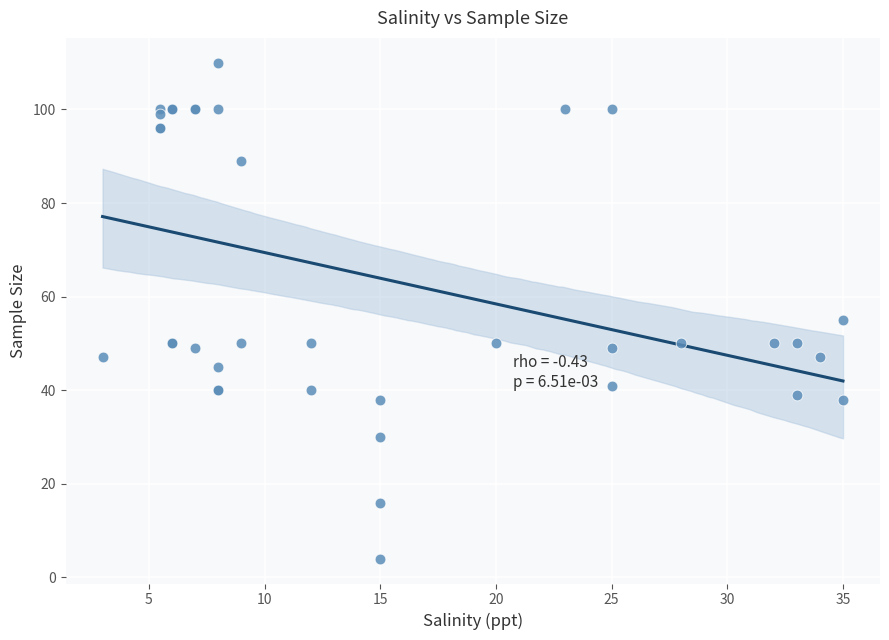

What Y value in the scatter plot is closest to 57?

55